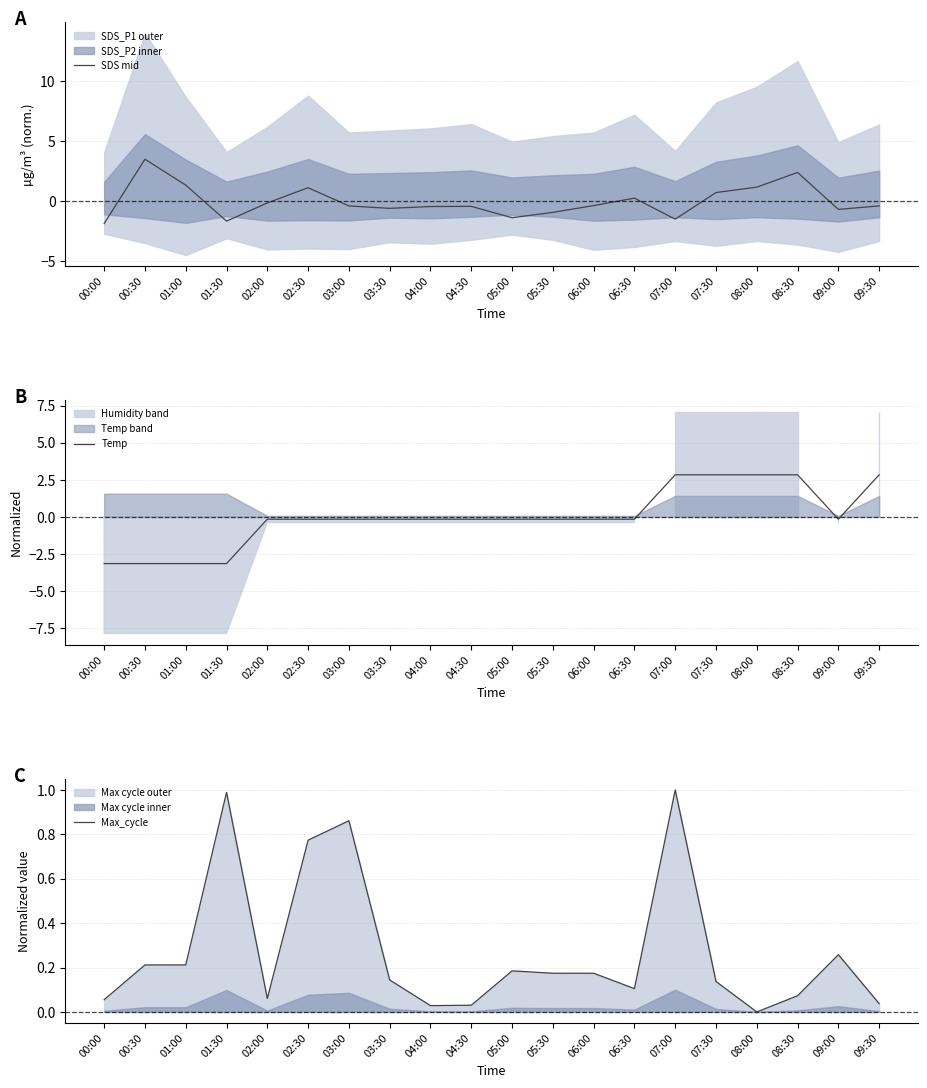

What is the sum of all Max_cycle values?

5.5